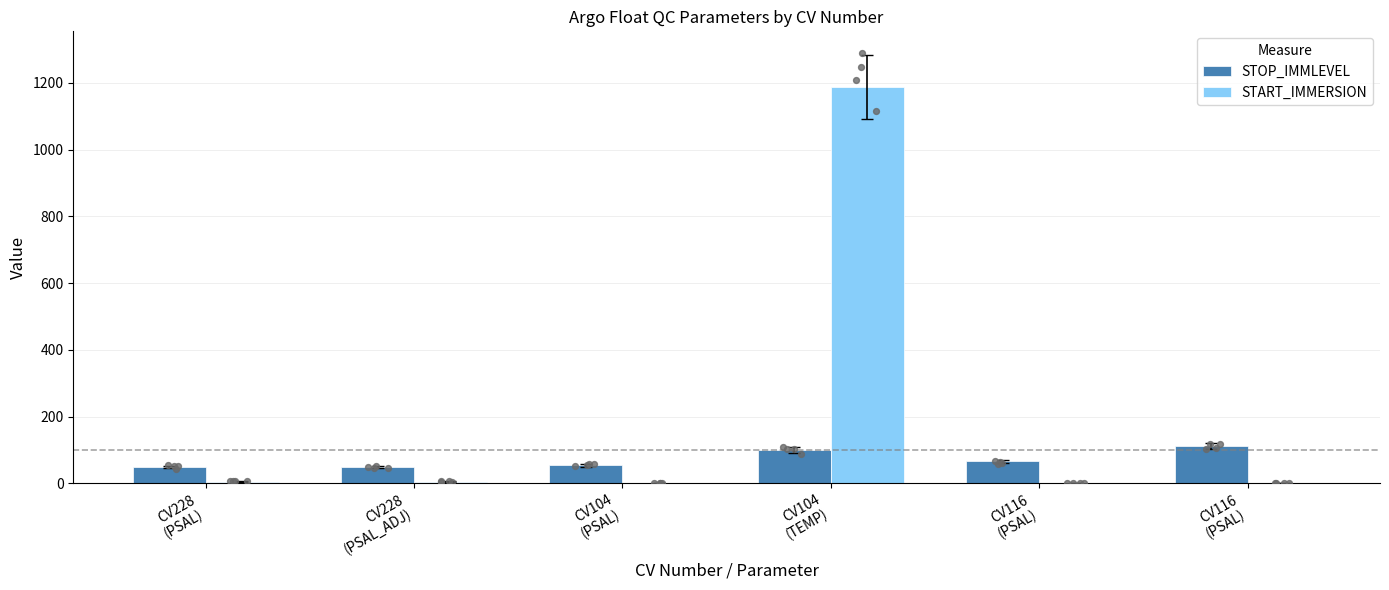

Which series has the largest total across all categories?

START_IMMERSION